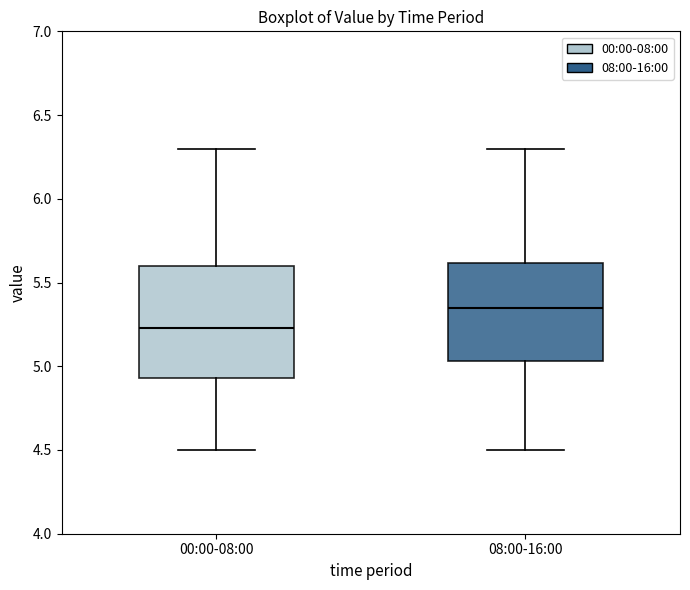

Reading left to right, transcribe this box plot: for each box, give where its median line is, the range the box spans, and where its two whiskers end, as read against the y-axis. The values are not printed on the chart, so give them approximately, as read against the axis.

00:00-08:00: median 5.25, box 4.95 to 5.60, whiskers 4.50 to 6.30
08:00-16:00: median 5.35, box 5.05 to 5.60, whiskers 4.50 to 6.30